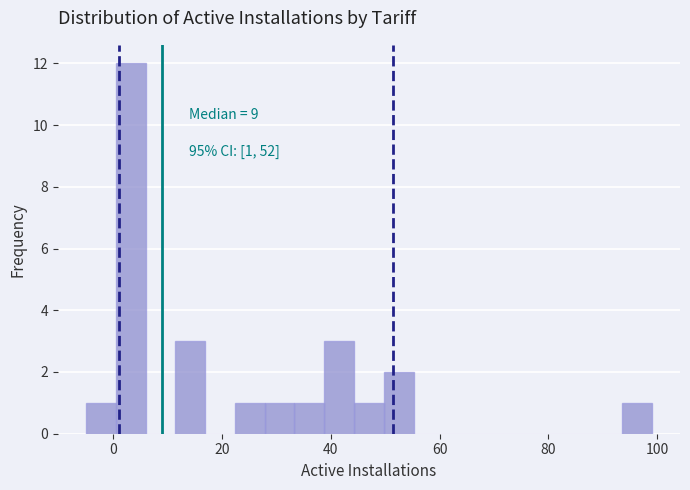

Around what value on the x-axis is the tallest bar? Give the approximate position of its centre, as read against the axis.

4